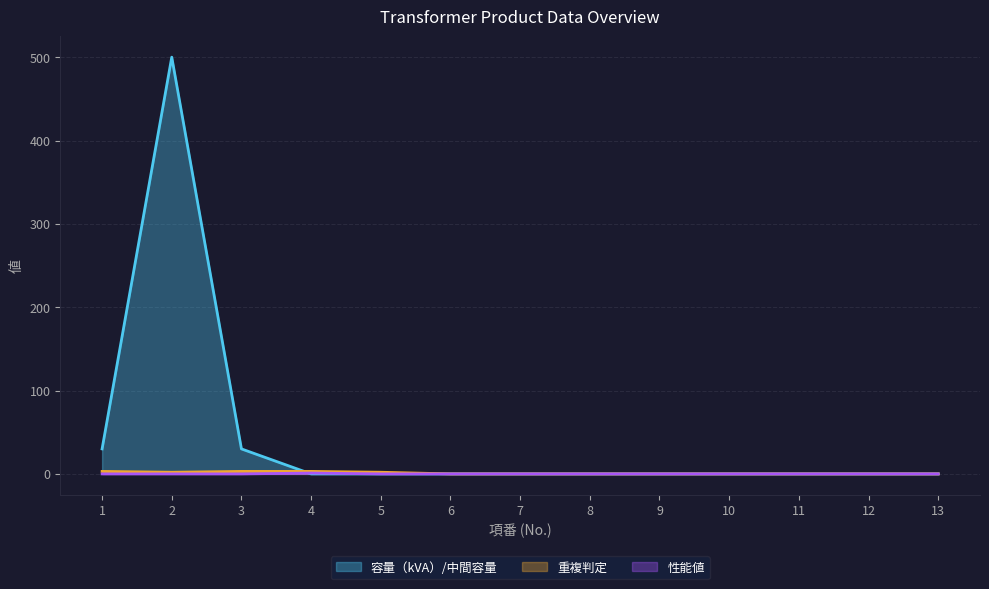

Reading left to right, what are all the values shown in this chart?

容量（kVA）/中間容量: 30	500	30	0	0	0	0	0	0	0	0	0	0
重複判定: 3	2	3	3	2	0	0	0	0	0	0	0	0
性能値: 0	0	0	1	0	0	0	0	0	0	0	0	0